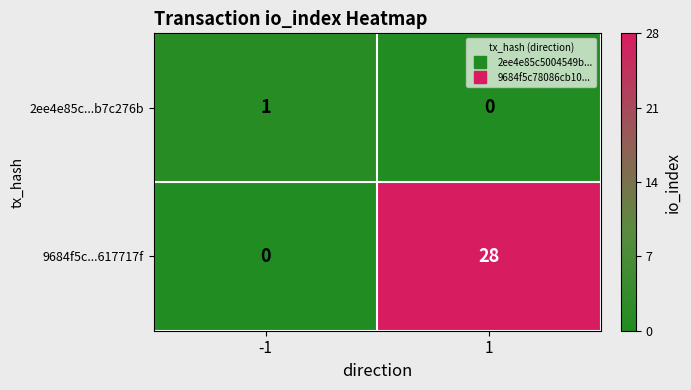

What is the difference between the maximum and minimum values in the 9684f5c...617717f series?

28